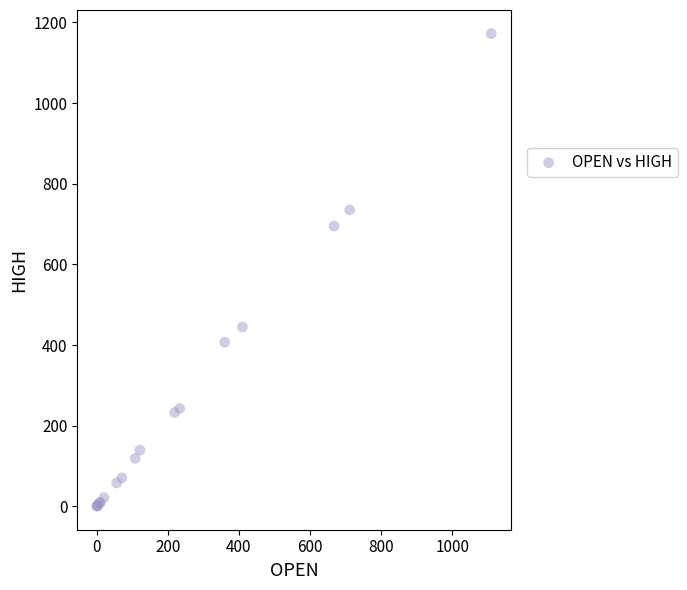

What Y value in the scatter plot is closest to 586?

695.0